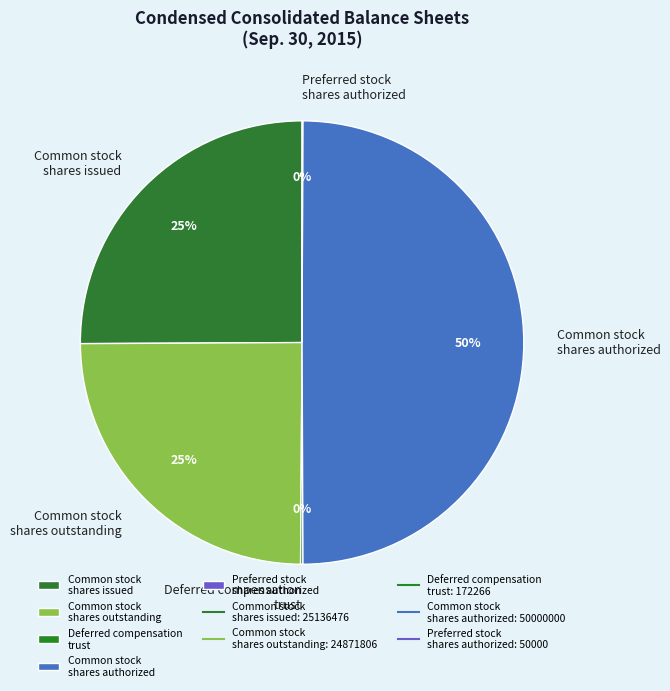

True or false: Common stock shares outstanding accounts for 35% of the total.

False